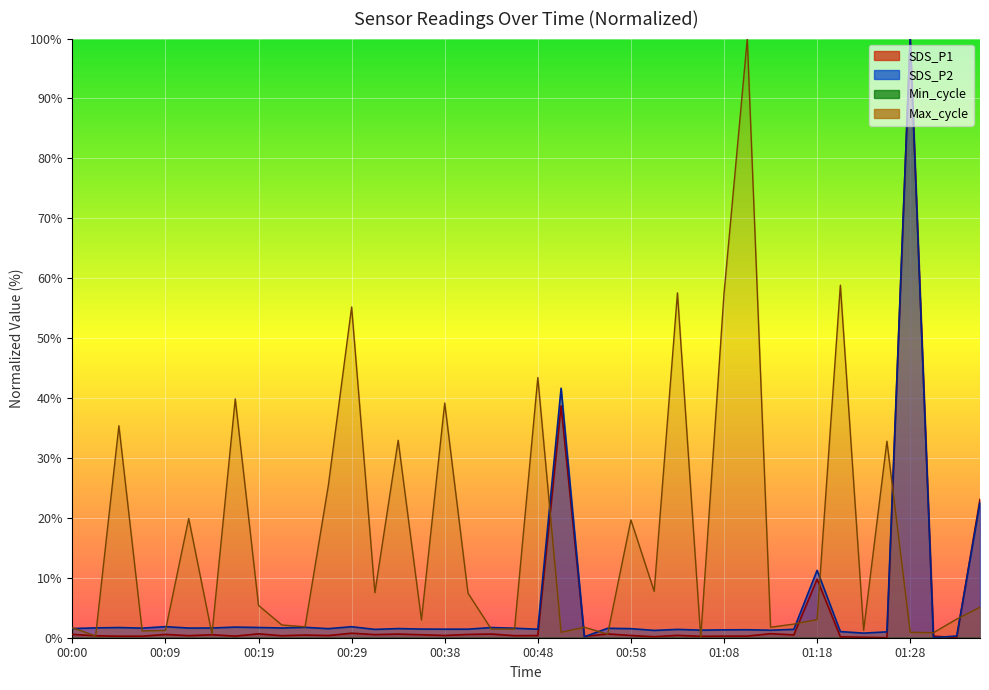

How many values in the SDS_P2 series are below 1?

5